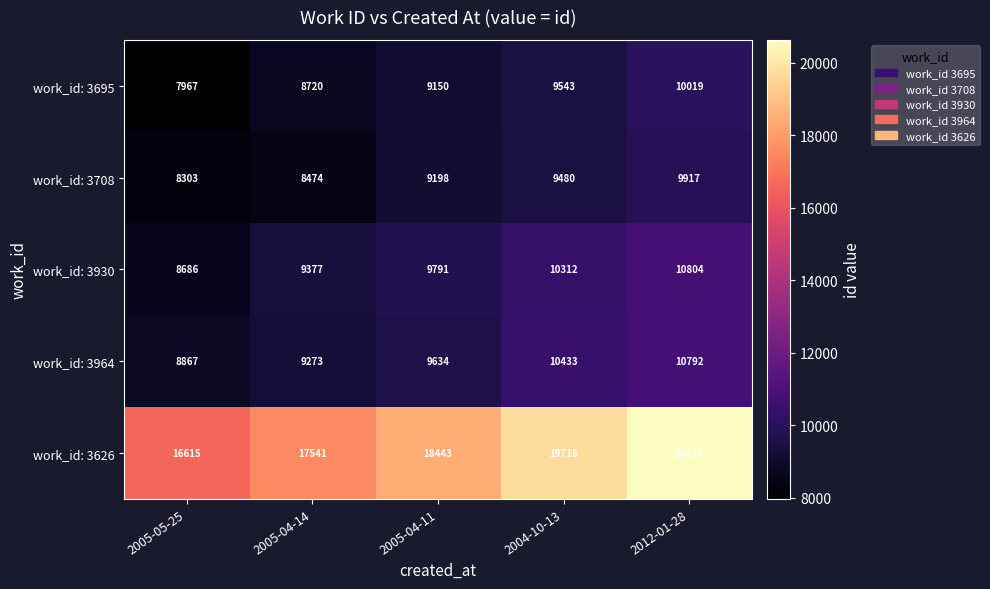

List the series in order of their peak value, highest first.

work_id: 3626, work_id: 3930, work_id: 3964, work_id: 3695, work_id: 3708